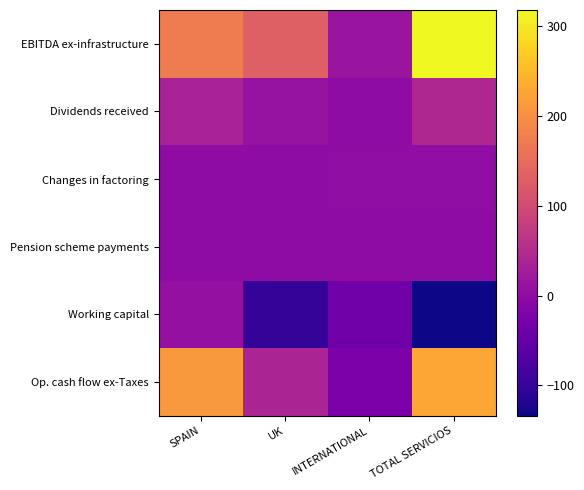

Reading right to left, what are all the values shown in this chart?

EBITDA ex-infrastructure: TOTAL SERVICIOS=318	INTERNATIONAL=13	UK=131	SPAIN=173
Dividends received: TOTAL SERVICIOS=43	INTERNATIONAL=0	UK=10	SPAIN=33
Changes in factoring: TOTAL SERVICIOS=1	INTERNATIONAL=1	UK=0	SPAIN=0
Pension scheme payments: TOTAL SERVICIOS=0	INTERNATIONAL=0	UK=0	SPAIN=0
Working capital: TOTAL SERVICIOS=-134	INTERNATIONAL=-37	UK=-103	SPAIN=6
Op. cash flow ex-Taxes: TOTAL SERVICIOS=227	INTERNATIONAL=-23	UK=39	SPAIN=211